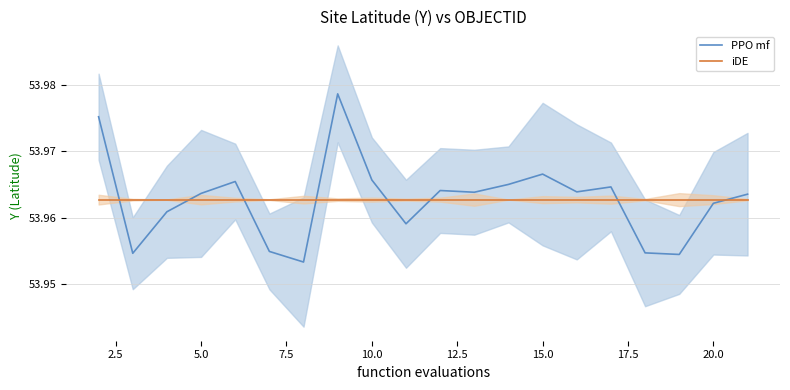

What is the value of the iDE point at the 6th from the left?

54.0